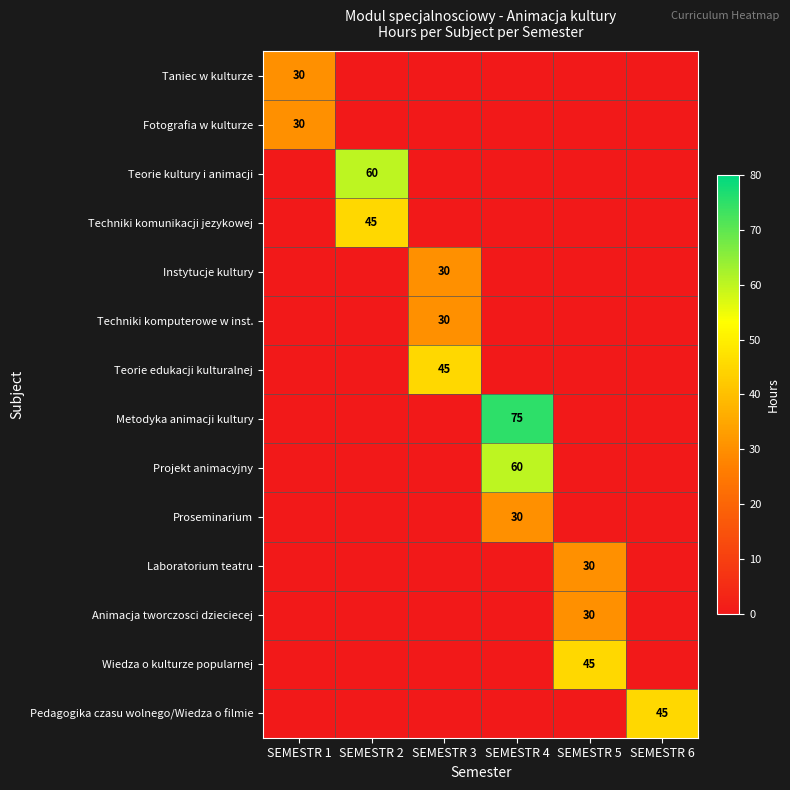

The Instytucje kultury series shows 42 at SEMESTR 3. True or false?

False